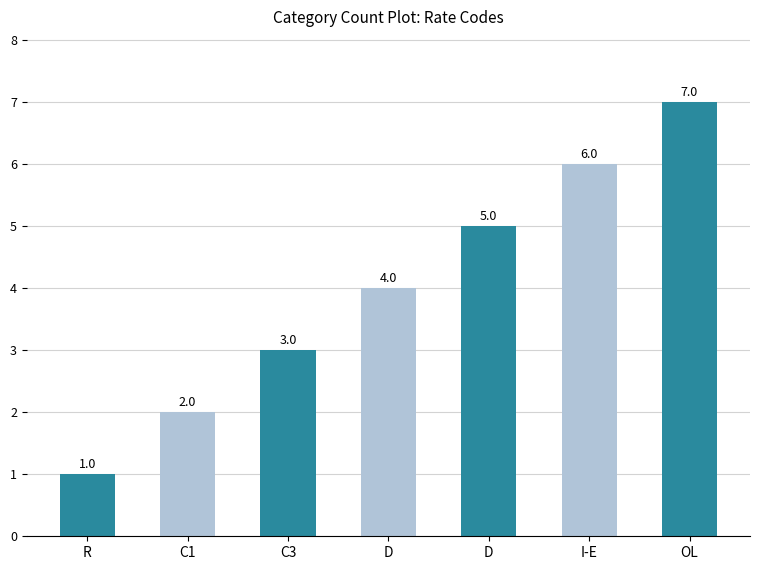

What is the difference between the second highest and second lowest values?

4